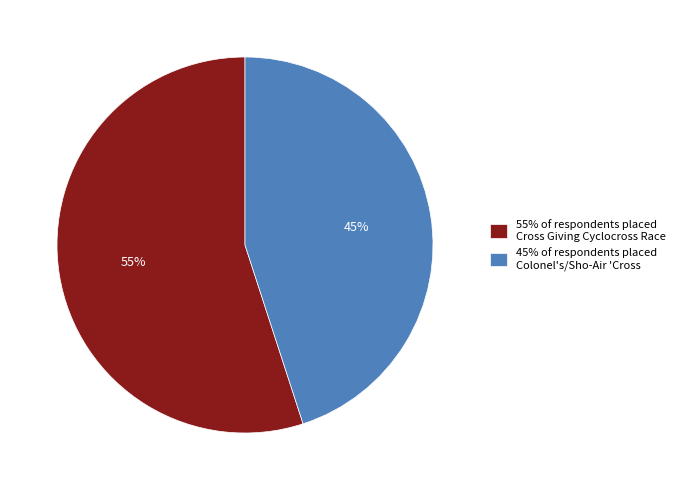

To the nearest percent, what is the difference between the largest and smallest slice percentages?

10%